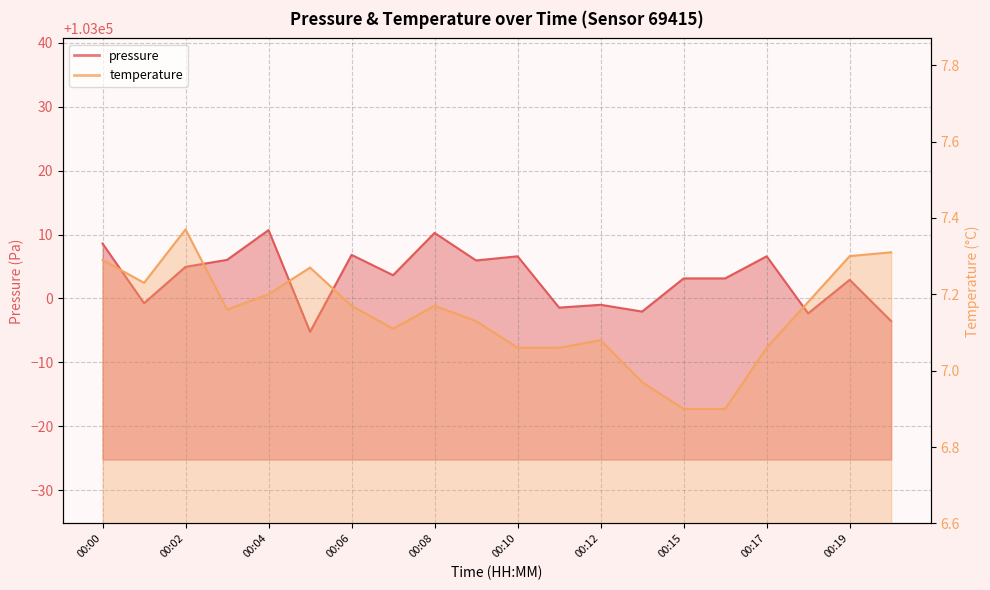

Is the value of pressure at 00:07 greater than the value of temperature at 00:11?

Yes